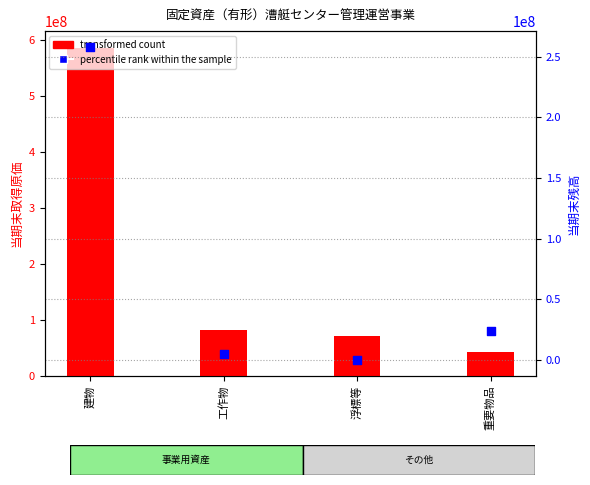

Which series has the largest total across all categories?

transformed count